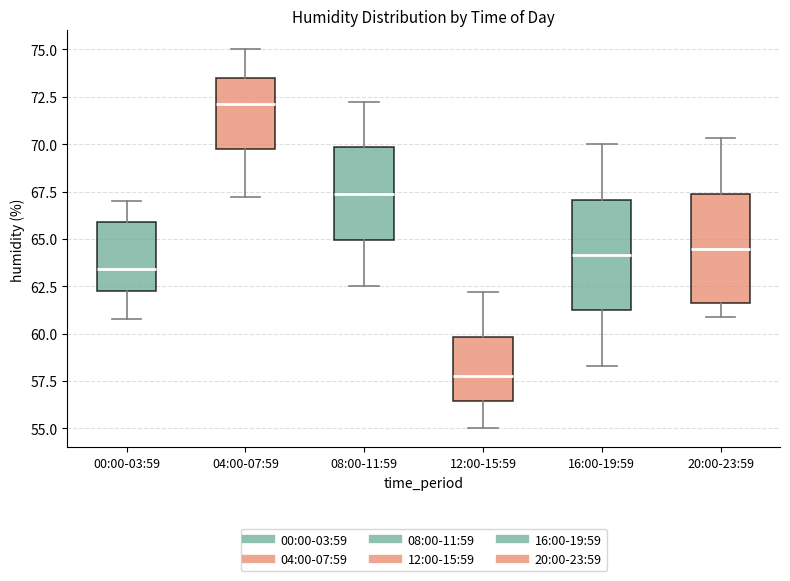

Reading left to right, read every box against the y-axis: the position of its median line, the range the box covers, and the ends of its whiskers. The values are not printed on the chart, so give them approximately, as read against the axis.

00:00-03:59: median 63.5, box 62.5 to 66.0, whiskers 61.0 to 67.0
04:00-07:59: median 72.0, box 69.5 to 73.5, whiskers 67.0 to 75.0
08:00-11:59: median 67.5, box 65.0 to 70.0, whiskers 62.5 to 72.0
12:00-15:59: median 58.0, box 56.5 to 60.0, whiskers 55.0 to 62.0
16:00-19:59: median 64.0, box 61.0 to 67.0, whiskers 58.5 to 70.0
20:00-23:59: median 64.5, box 61.5 to 67.5, whiskers 61.0 to 70.5